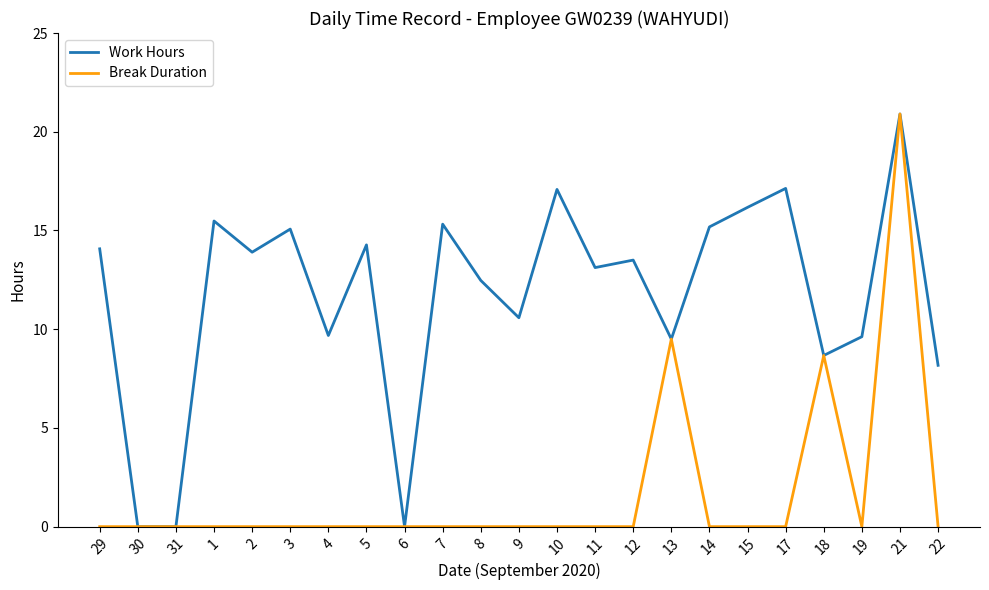

At which category does Work Hours reach its first local peak?

1